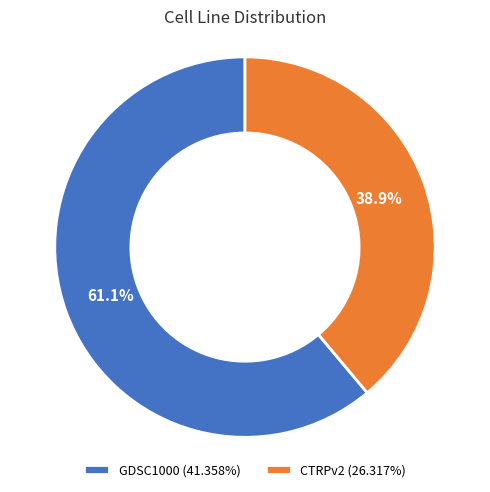

Do CTRPv2 and GDSC1000 together represent more than half of the pie?

Yes